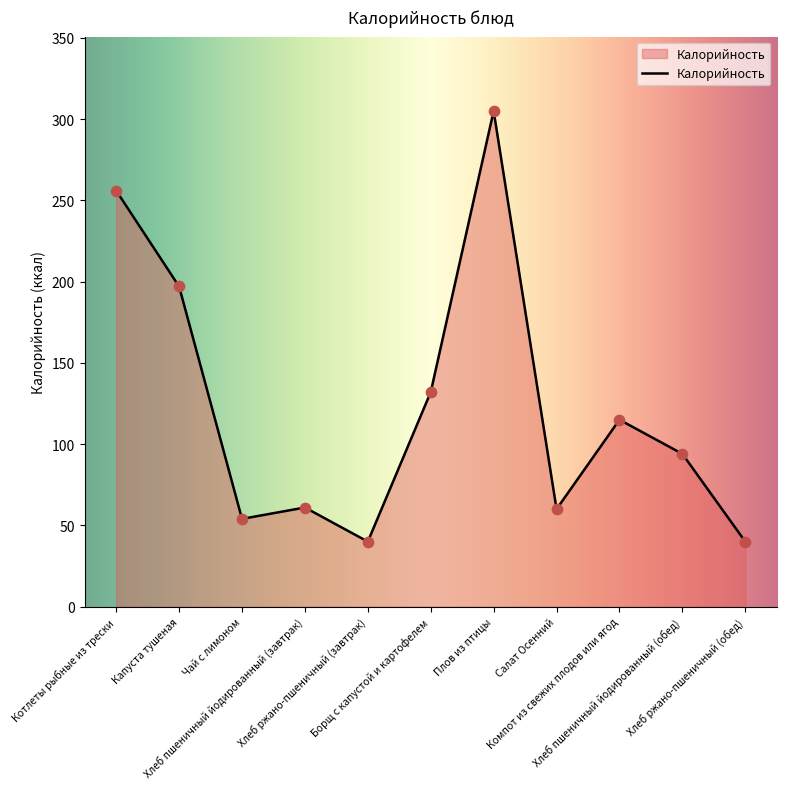

Between Борщ с капустой и картофелем and Чай с лимоном, which is larger?

Борщ с капустой и картофелем